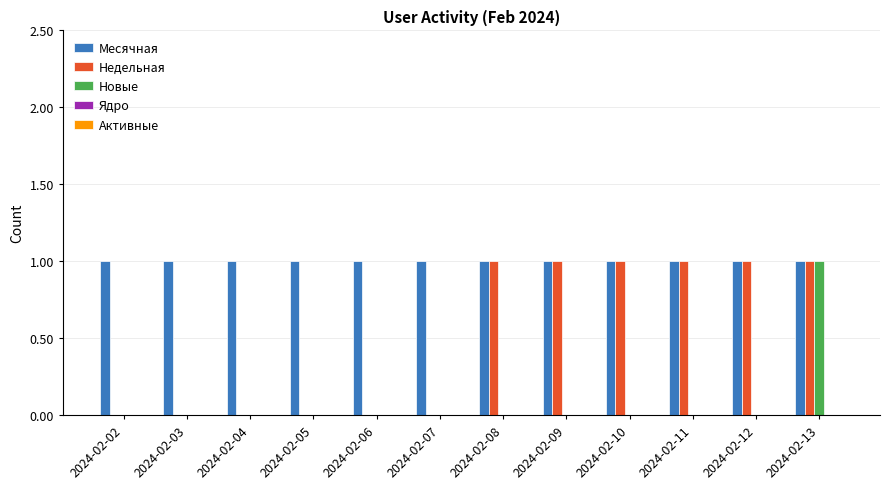

Is the value of Месячная at 2024-02-07 greater than the value of Недельная at 2024-02-05?

Yes